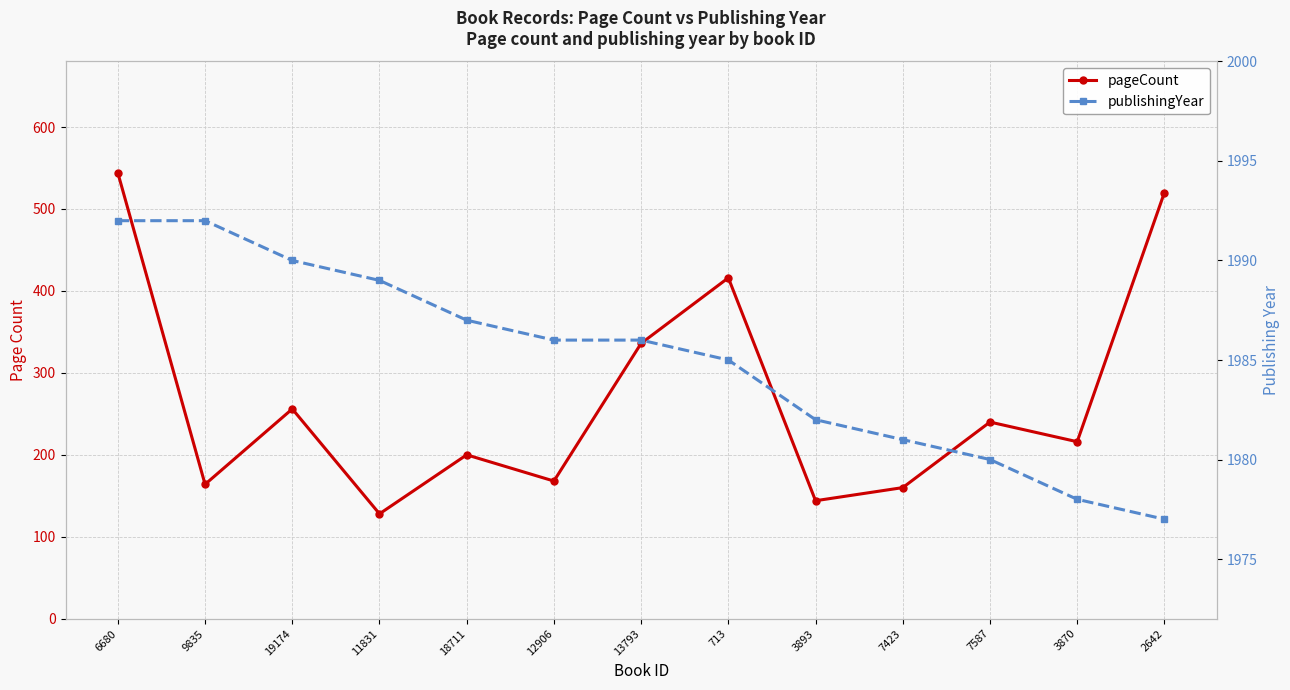

At which category is the sum across all series the highest?

6680